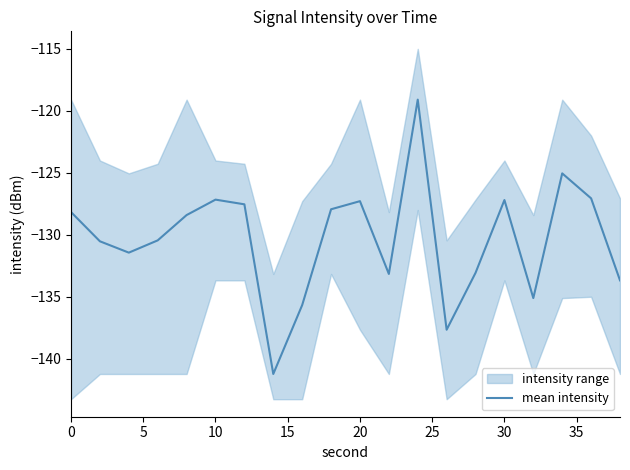

What is the lowest value of the mean intensity series?

-141.2